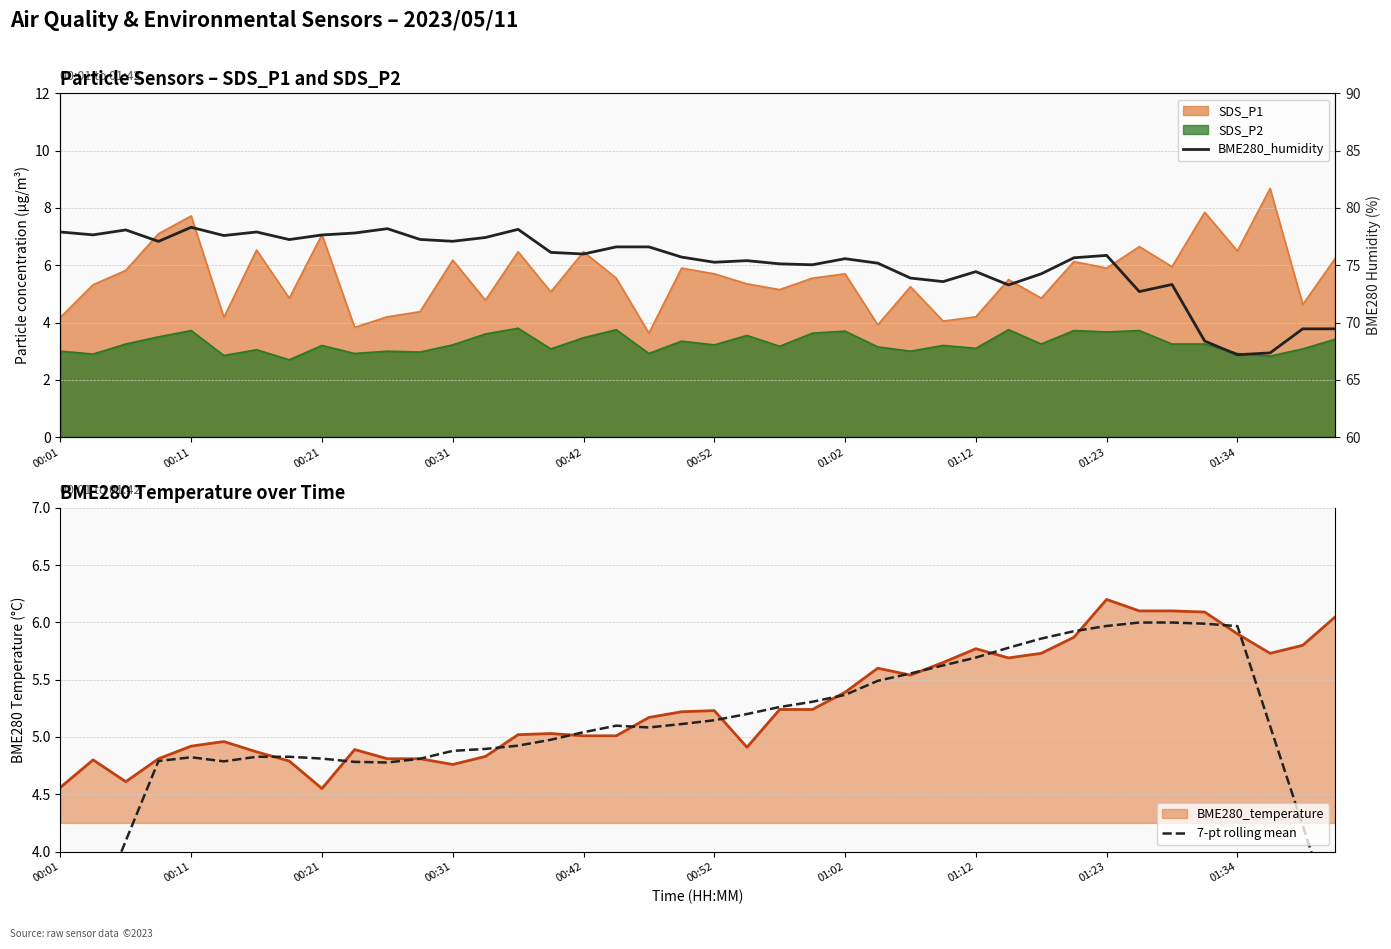

True or false: BME280_humidity and 7-pt rolling mean cross at least once.

False